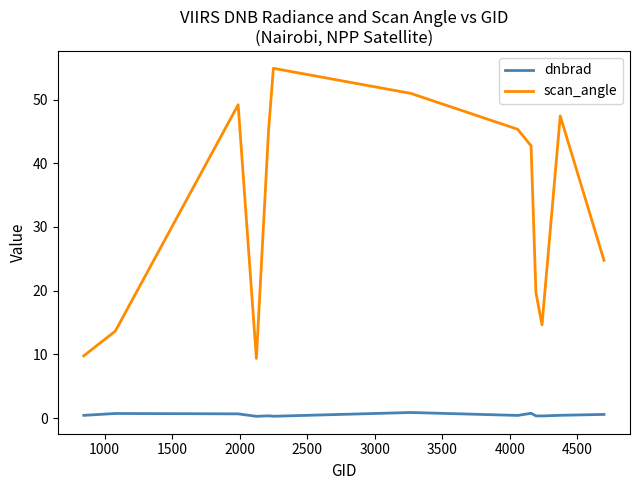

List the series in order of their peak value, lowest first.

dnbrad, scan_angle